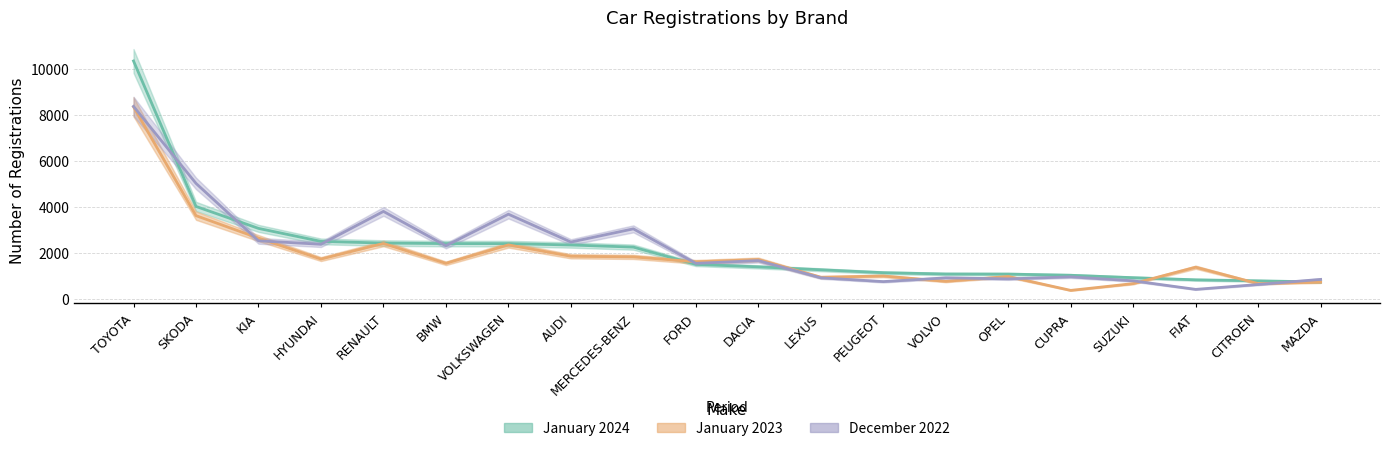

Reading right to left, extract all data points from this chart.

January 2024: 738	787	831	924	1029	1080	1084	1141	1268	1395	1503	2253	2345	2406	2406	2429	2501	3066	4020	10341
January 2023: 731	666	1379	667	372	976	766	997	943	1713	1614	1828	1855	2349	1549	2412	1734	2644	3620	8349
December 2022: 850	628	416	788	960	872	917	754	919	1666	1547	3046	2473	3683	2311	3804	2376	2527	5022	8367